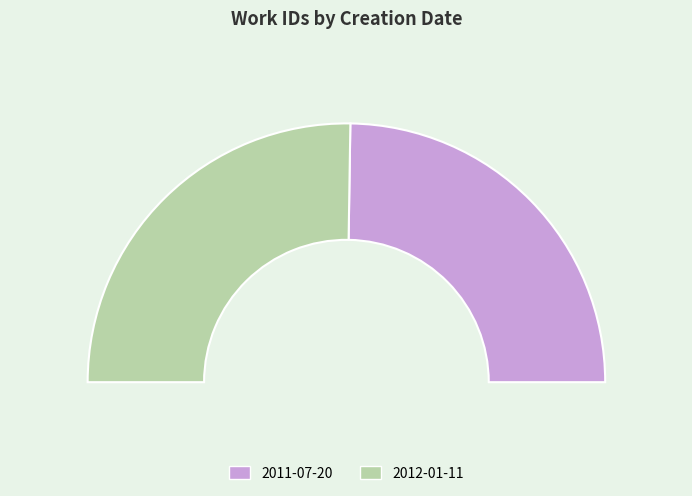

Count the number of slices in the pie.

2